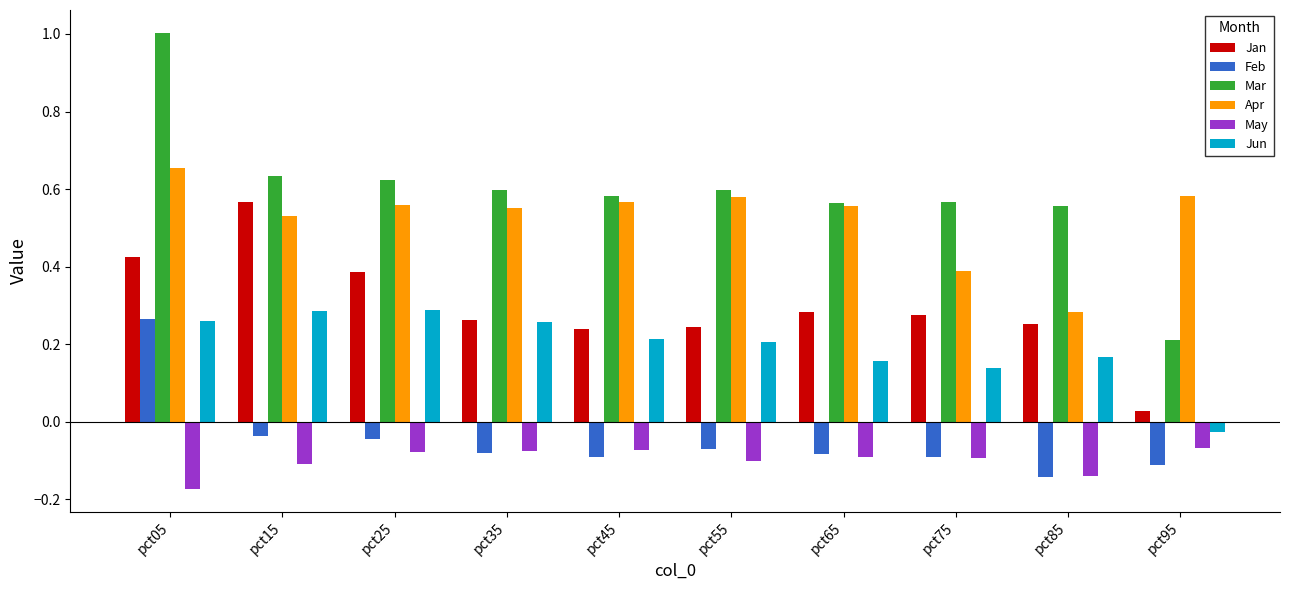

The Mar series shows 0.6 at pct35. True or false?

True